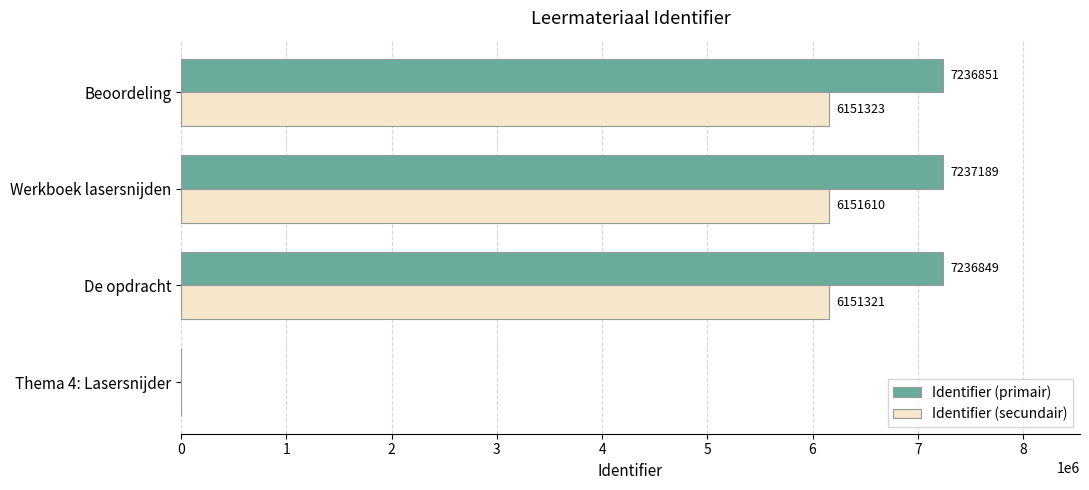

Which series has the largest range (max minus min)?

Identifier (primair)